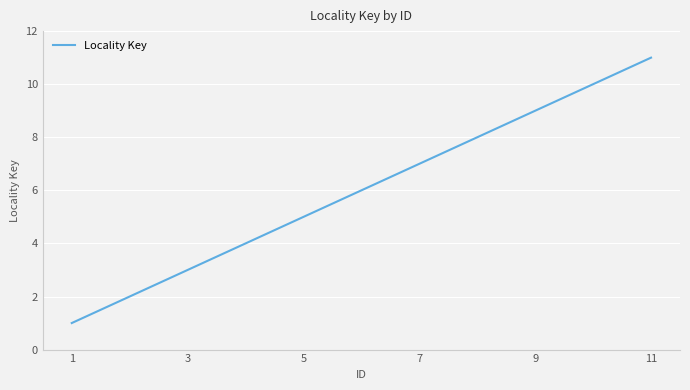

What is the maximum value shown in the chart?

11